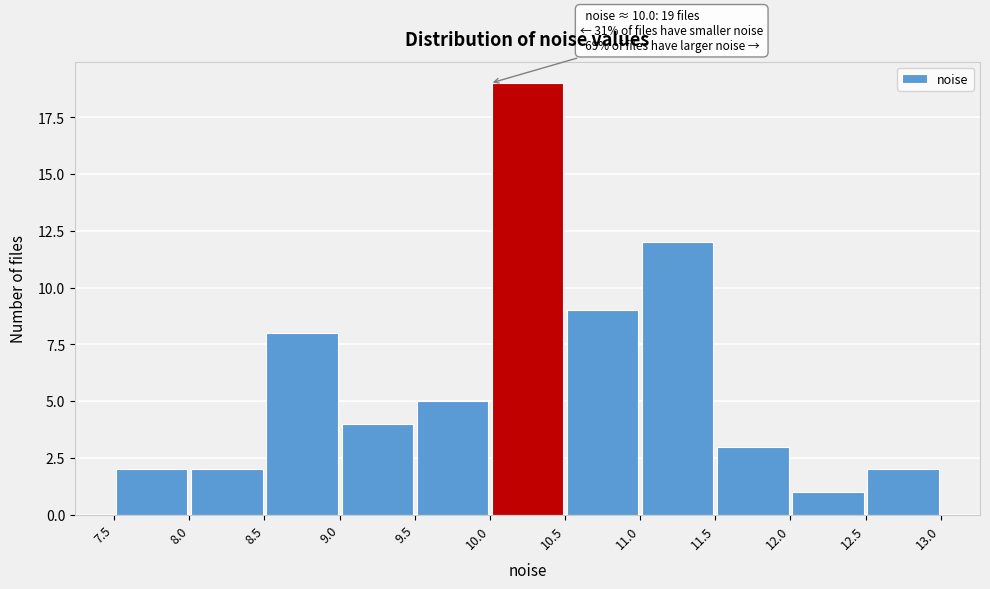

Which range on the x-axis has the tallest bar?

10.0 to 10.5